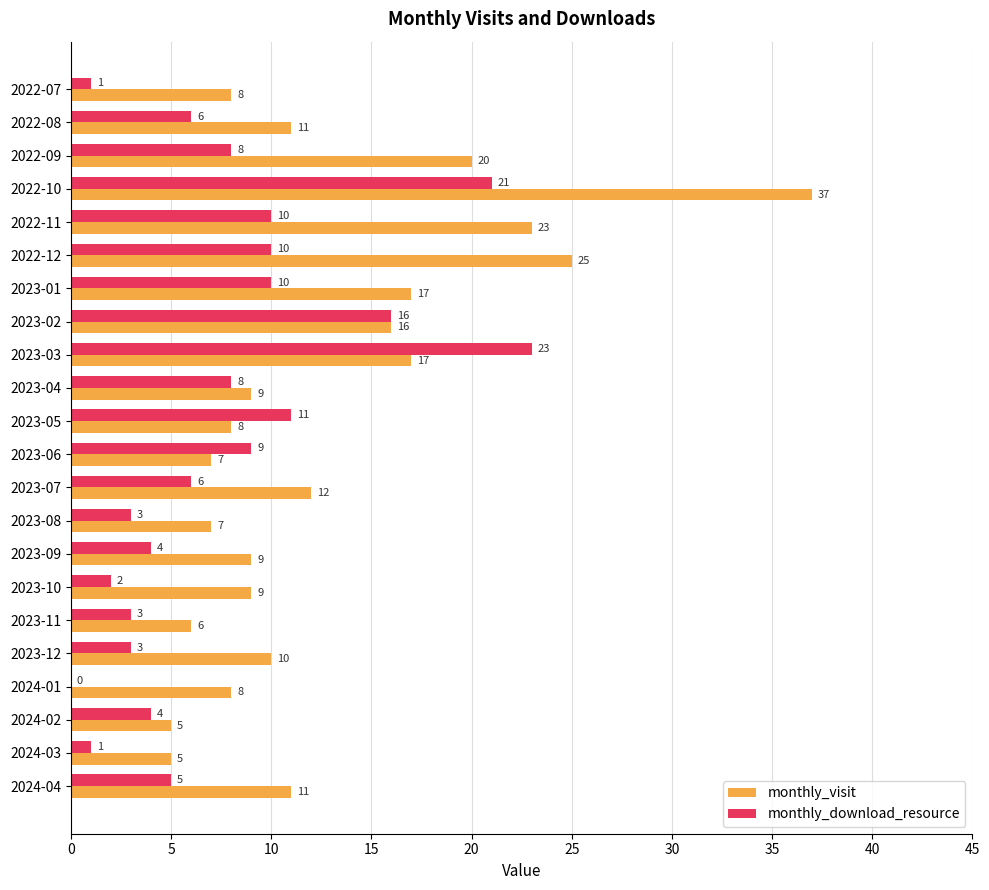

What is the maximum value for monthly_visit?

37